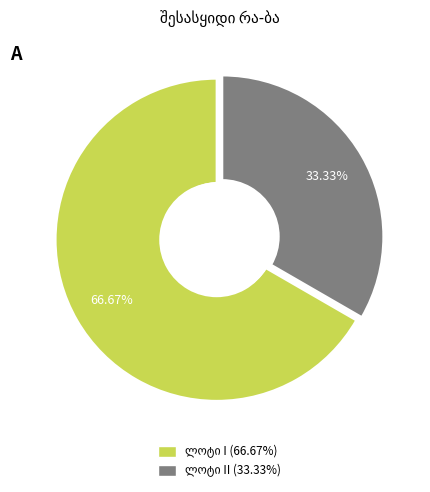

How many slices are in this pie chart?

2